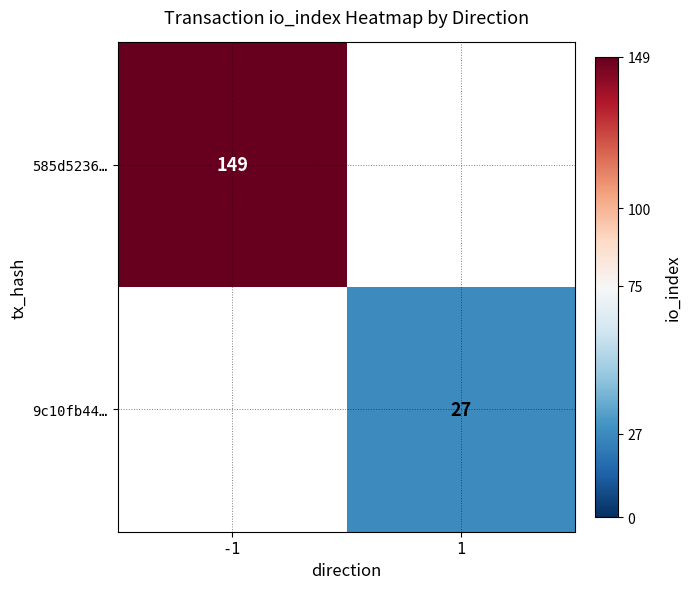

Is the value of 585d5236… at -1 greater than the value of 9c10fb44… at 1?

Yes